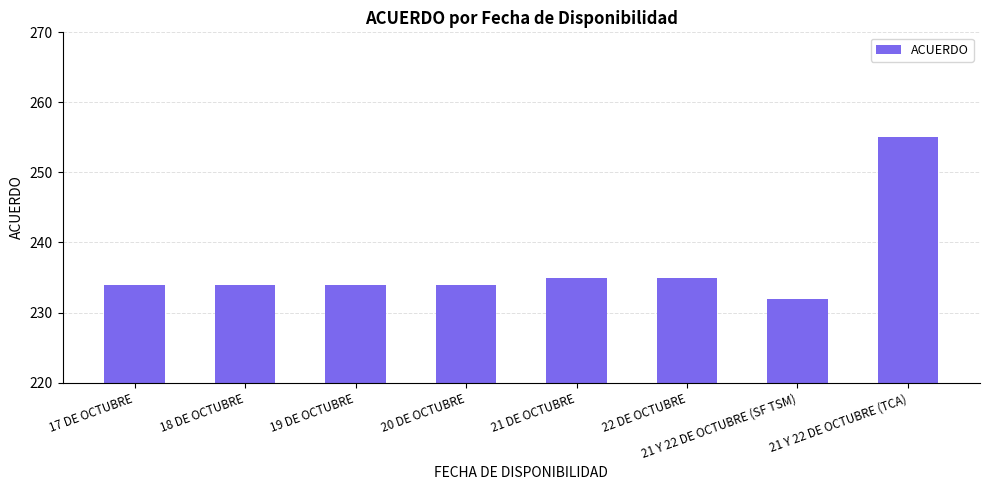

What is the change in value from 22 DE OCTUBRE to 21 Y 22 DE OCTUBRE (SF TSM)?

-3